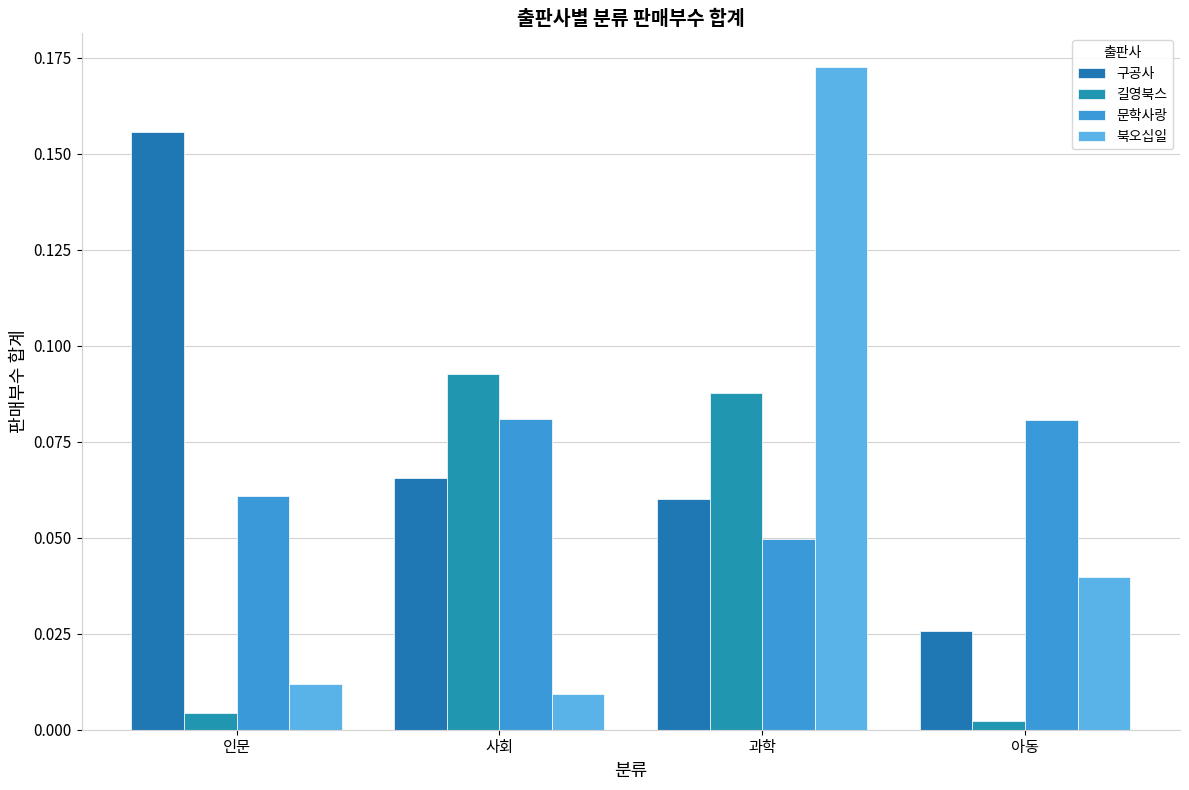

List the series in order of their peak value, lowest first.

문학사랑, 길영북스, 구공사, 북오십일